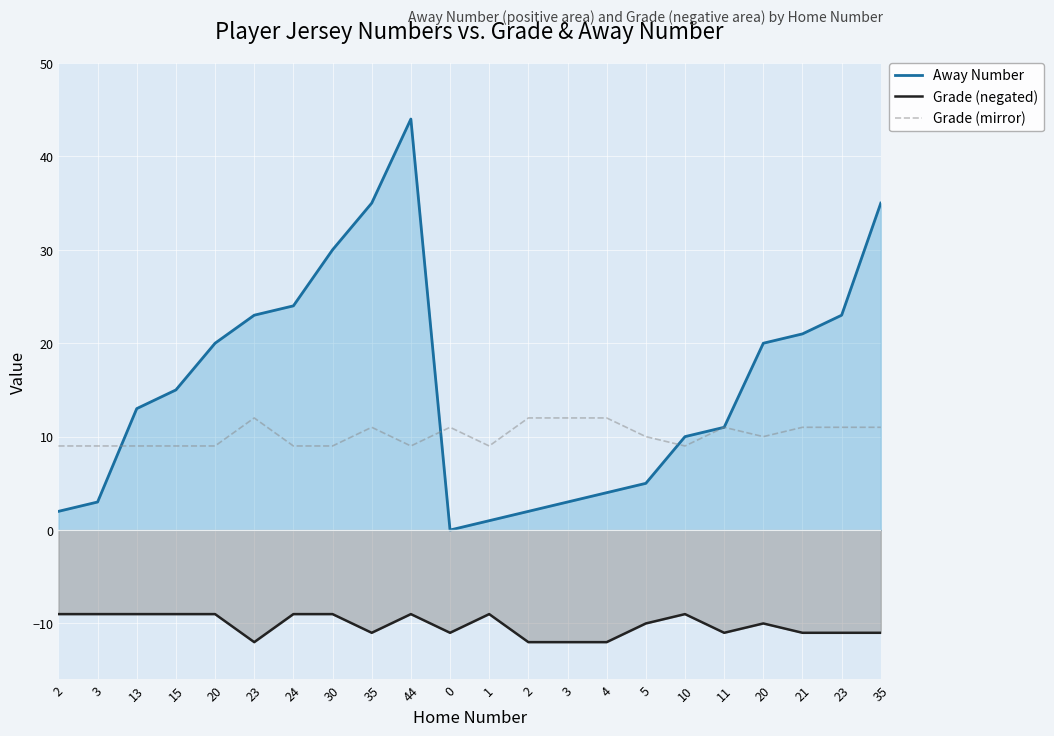

The Away Number series shows 35 at 35. True or false?

True